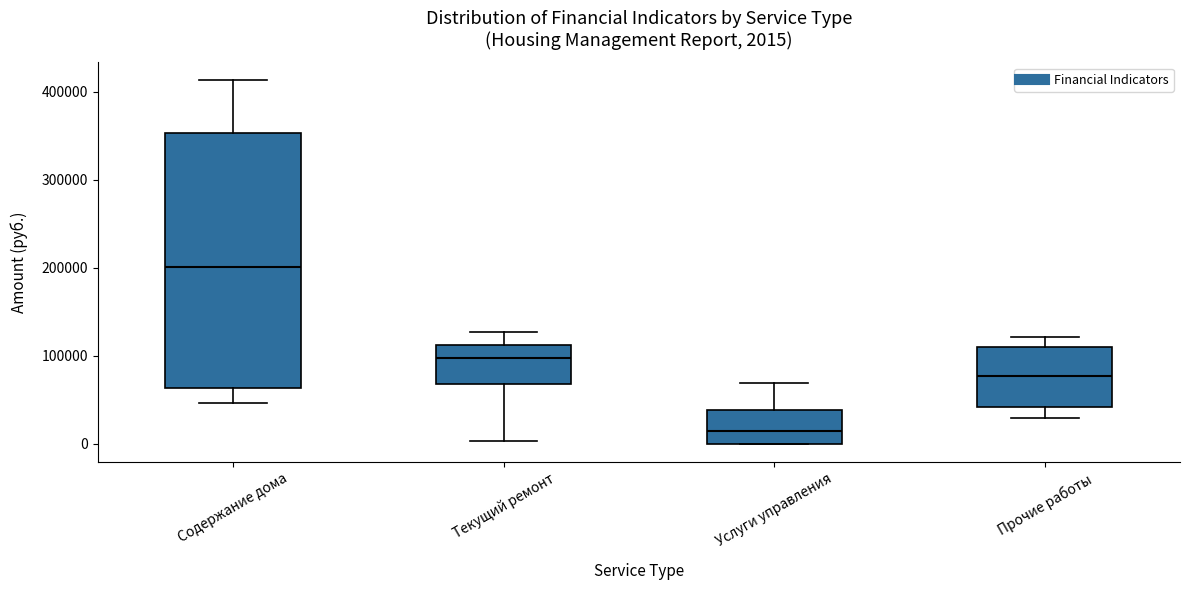

Comparing the boxes themselves (not the whiskers), which one is the tallest?

Содержание дома